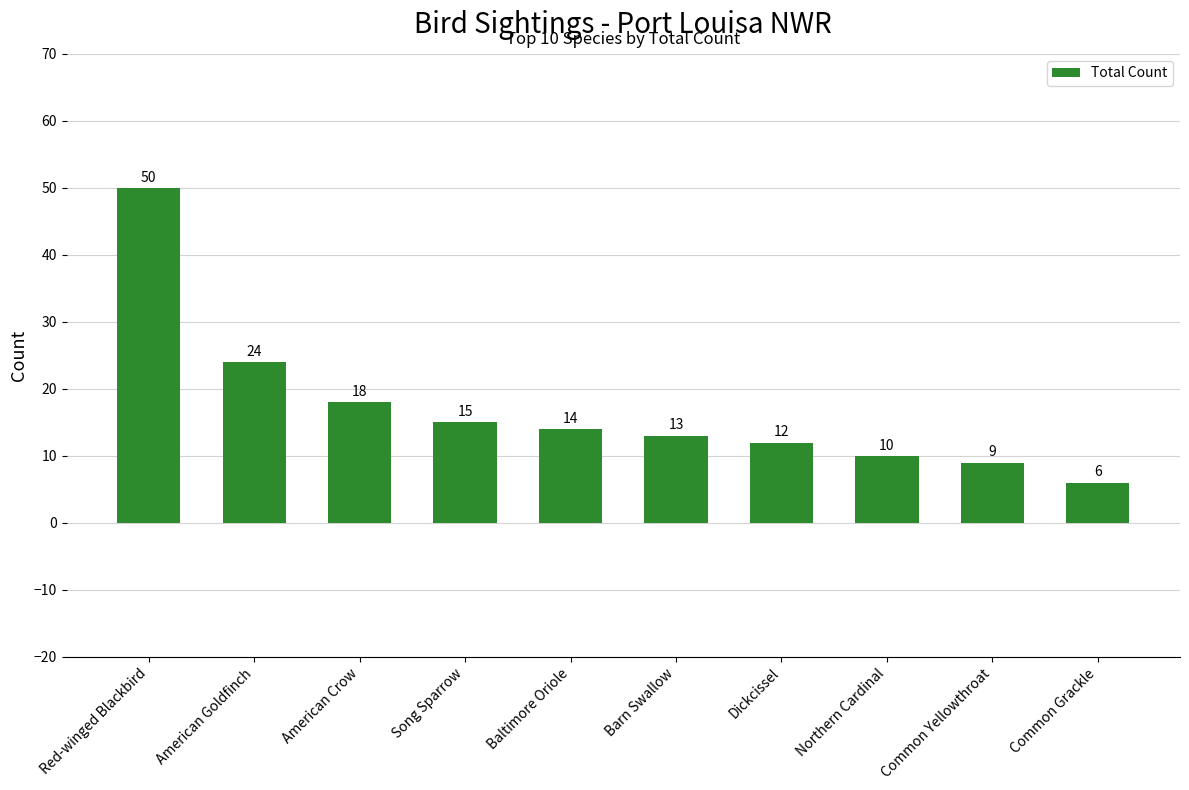

Reading left to right, extract all data points from this chart.

Red-winged Blackbird=50	American Goldfinch=24	American Crow=18	Song Sparrow=15	Baltimore Oriole=14	Barn Swallow=13	Dickcissel=12	Northern Cardinal=10	Common Yellowthroat=9	Common Grackle=6